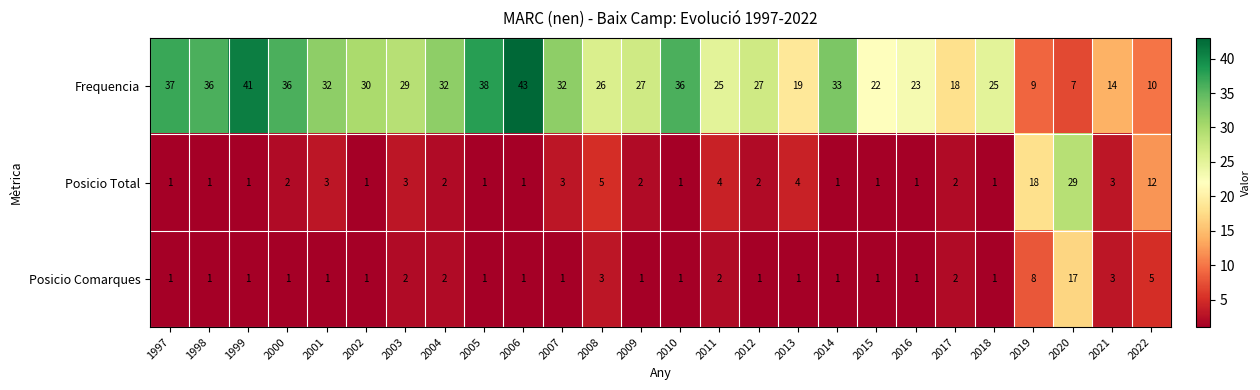

What is the sum of all Frequencia values?

707